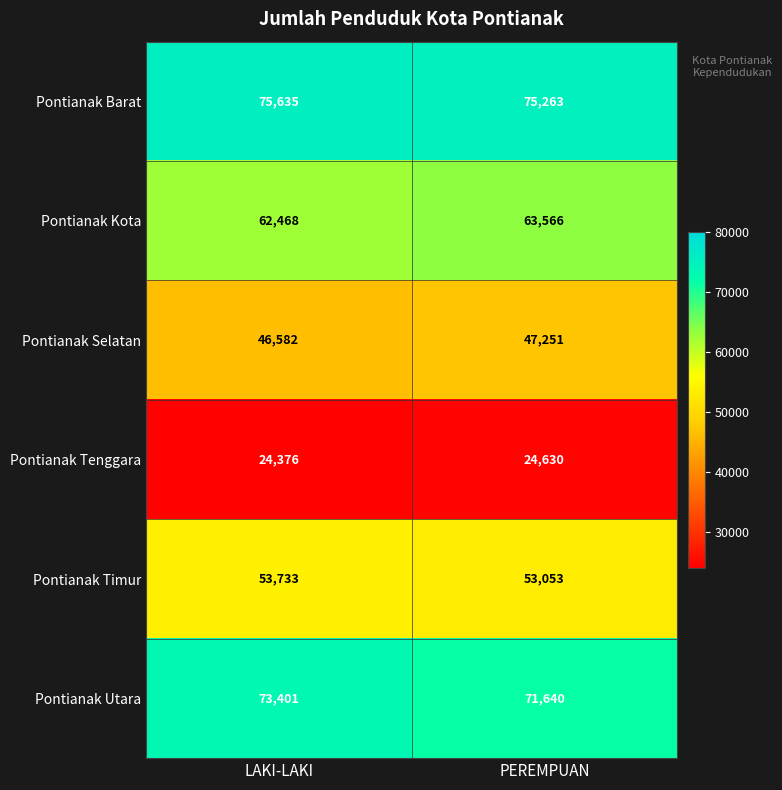

Which category has the highest value across all series?

LAKI-LAKI